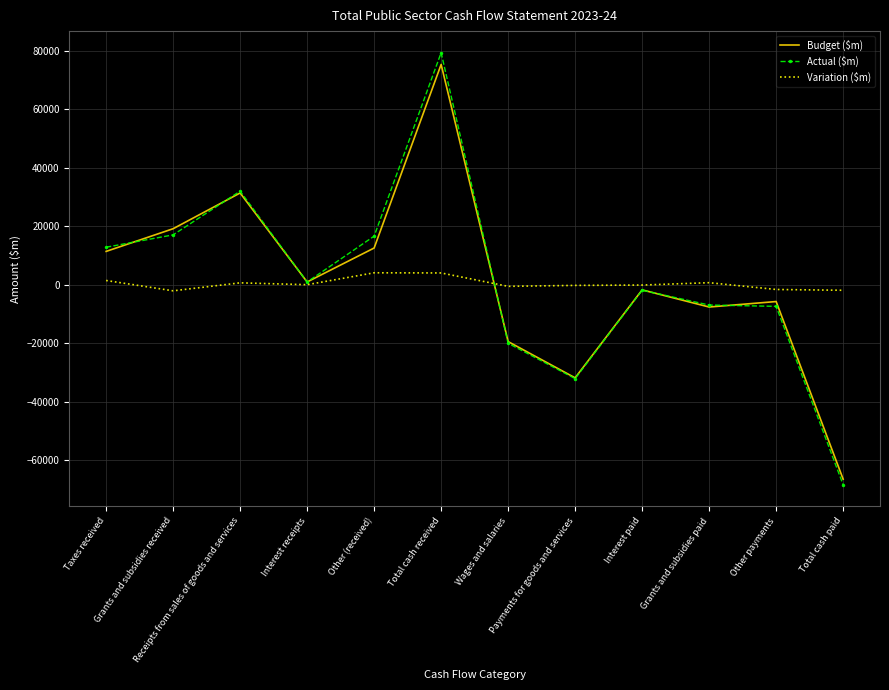

True or false: Budget ($m) has a value of -7643 at Grants and subsidies paid.

True